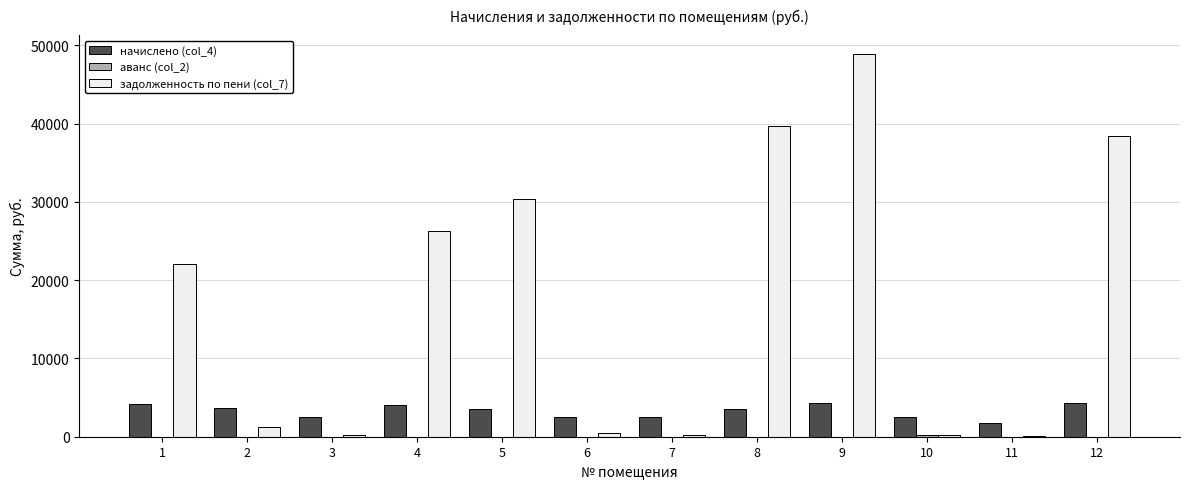

The начислено (col_4) series shows 7023.2 at 12. True or false?

False